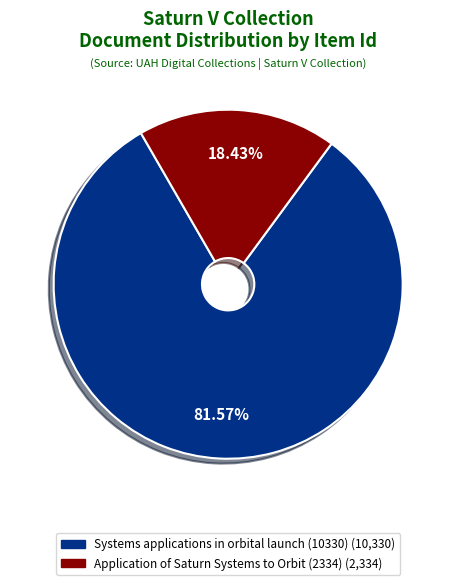

The Systems applications in orbital launch (10330) slice represents 76% of the pie. True or false?

False